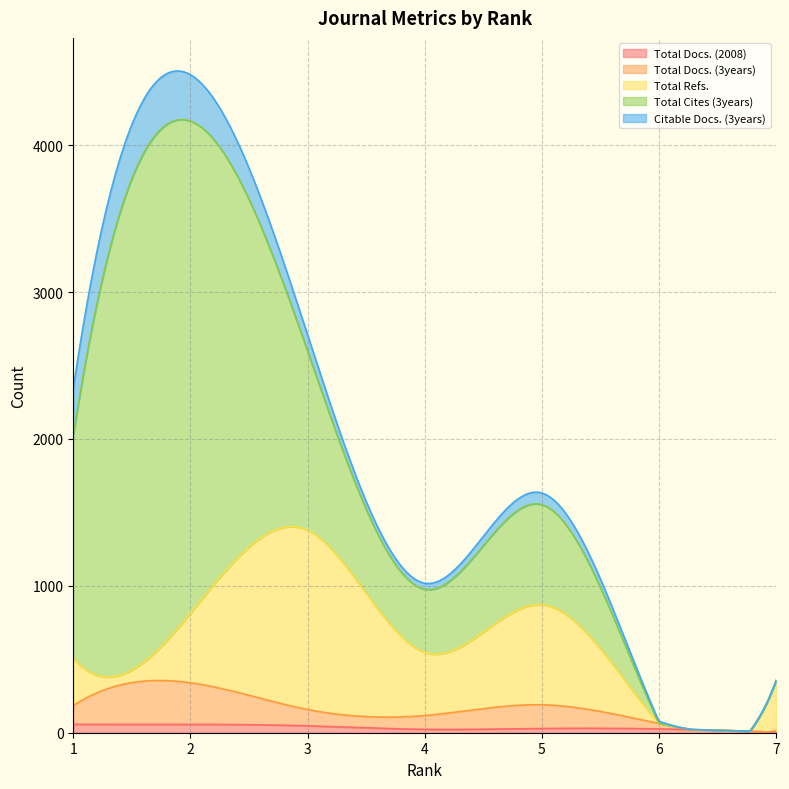

True or false: Total Refs. has a value of 1818 at 3.

False